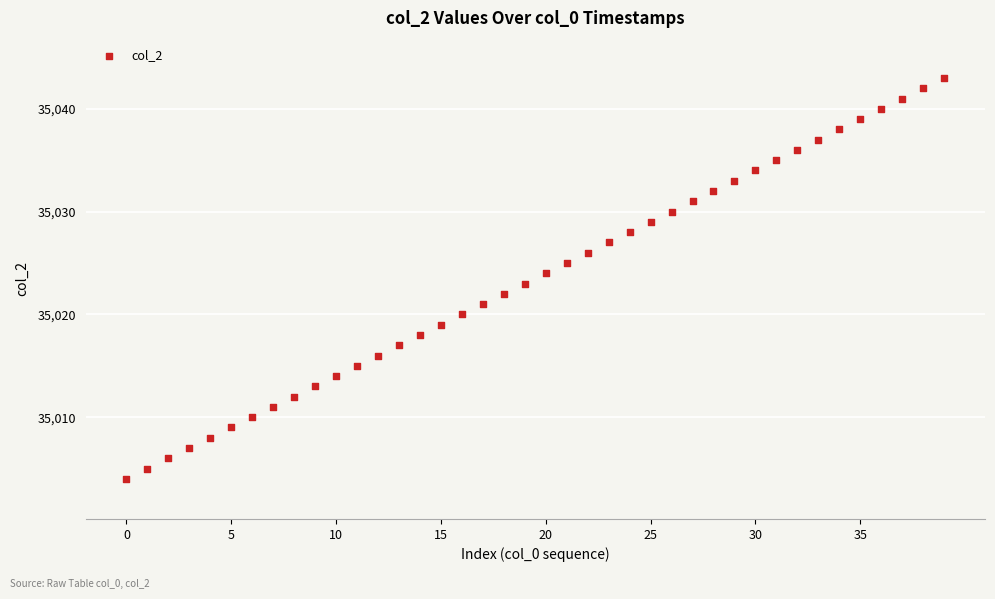

What is the range of Y values (max minus min)?

39